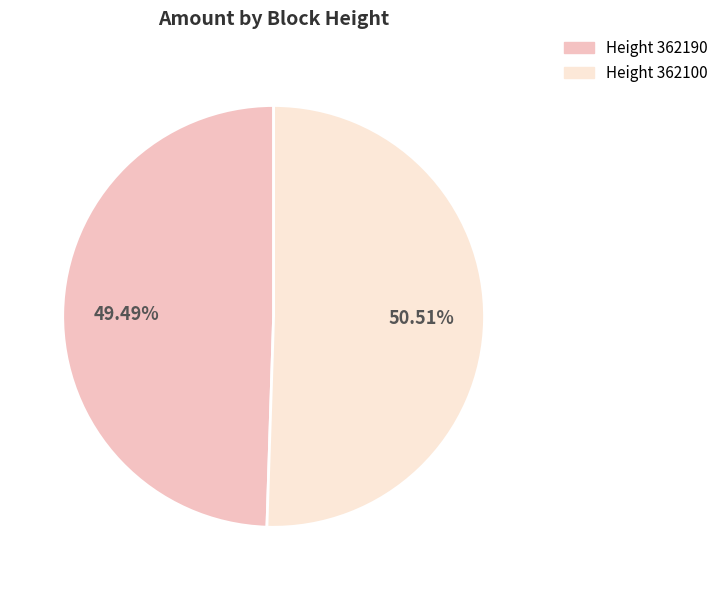

Is there any slice that represents more than half of the pie?

Yes